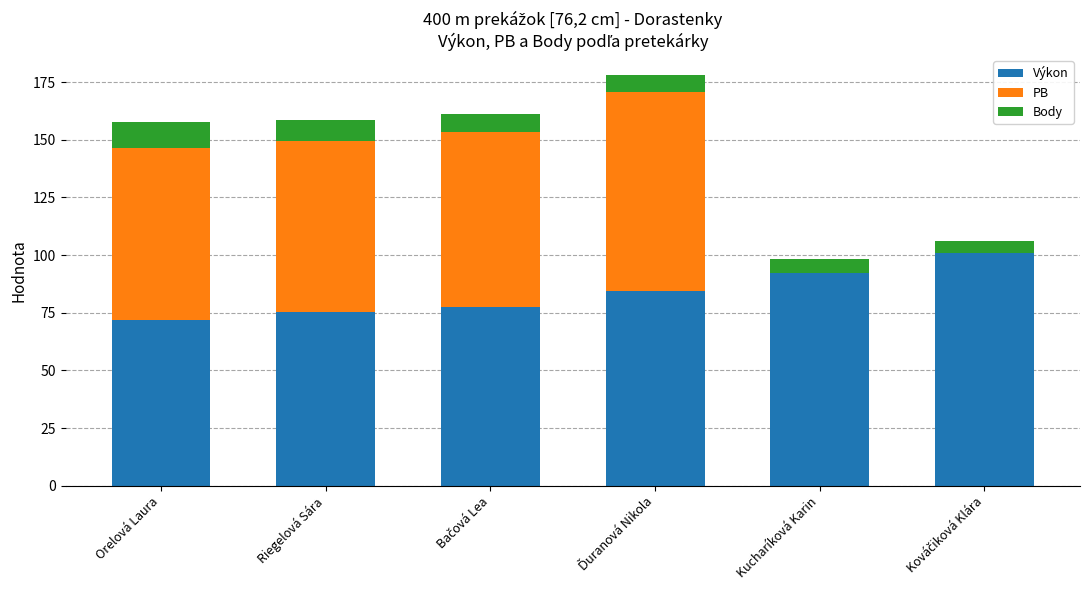

Are the bars horizontal?

No